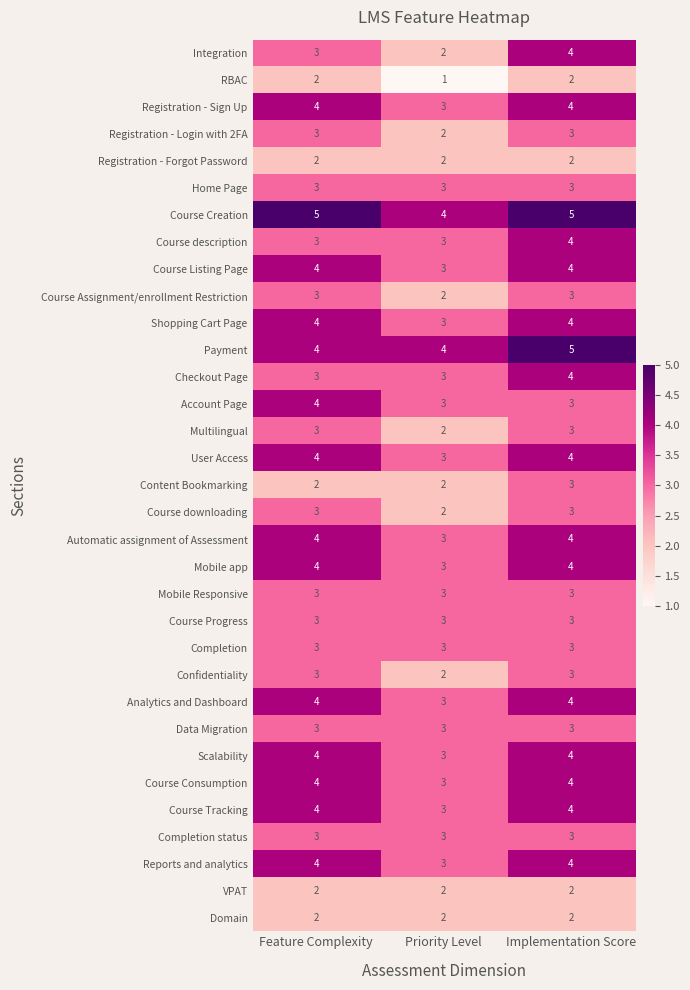

The Payment series shows 7 at Priority Level. True or false?

False